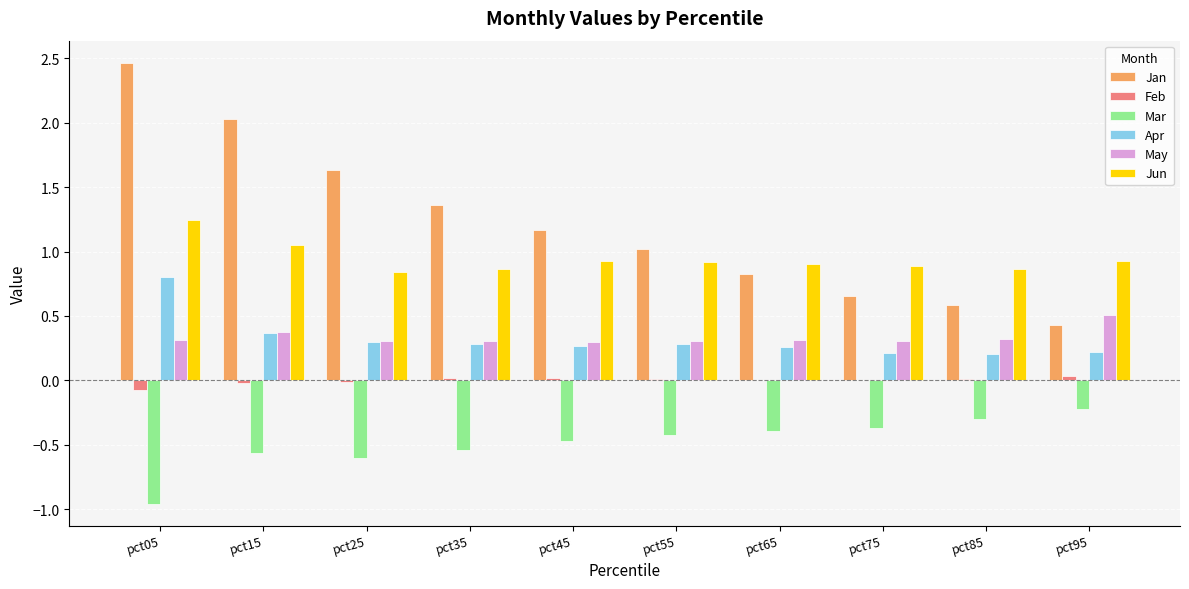

Is it true that Jun equals 0.3 at pct45?

False